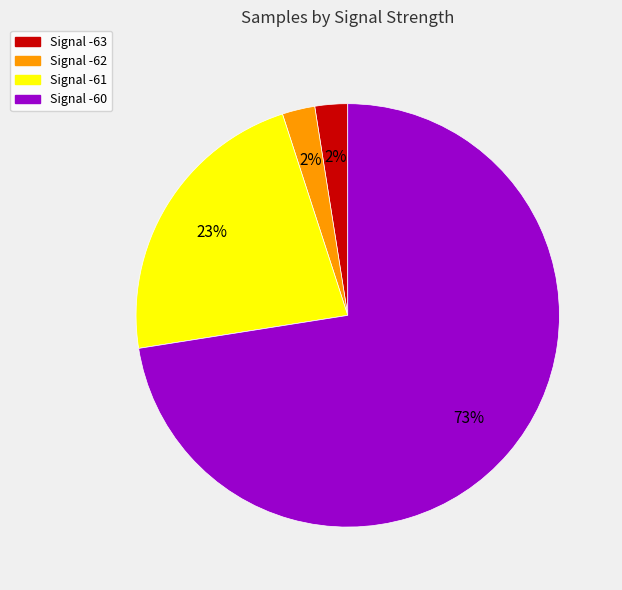

Is there a majority slice in this chart?

Yes